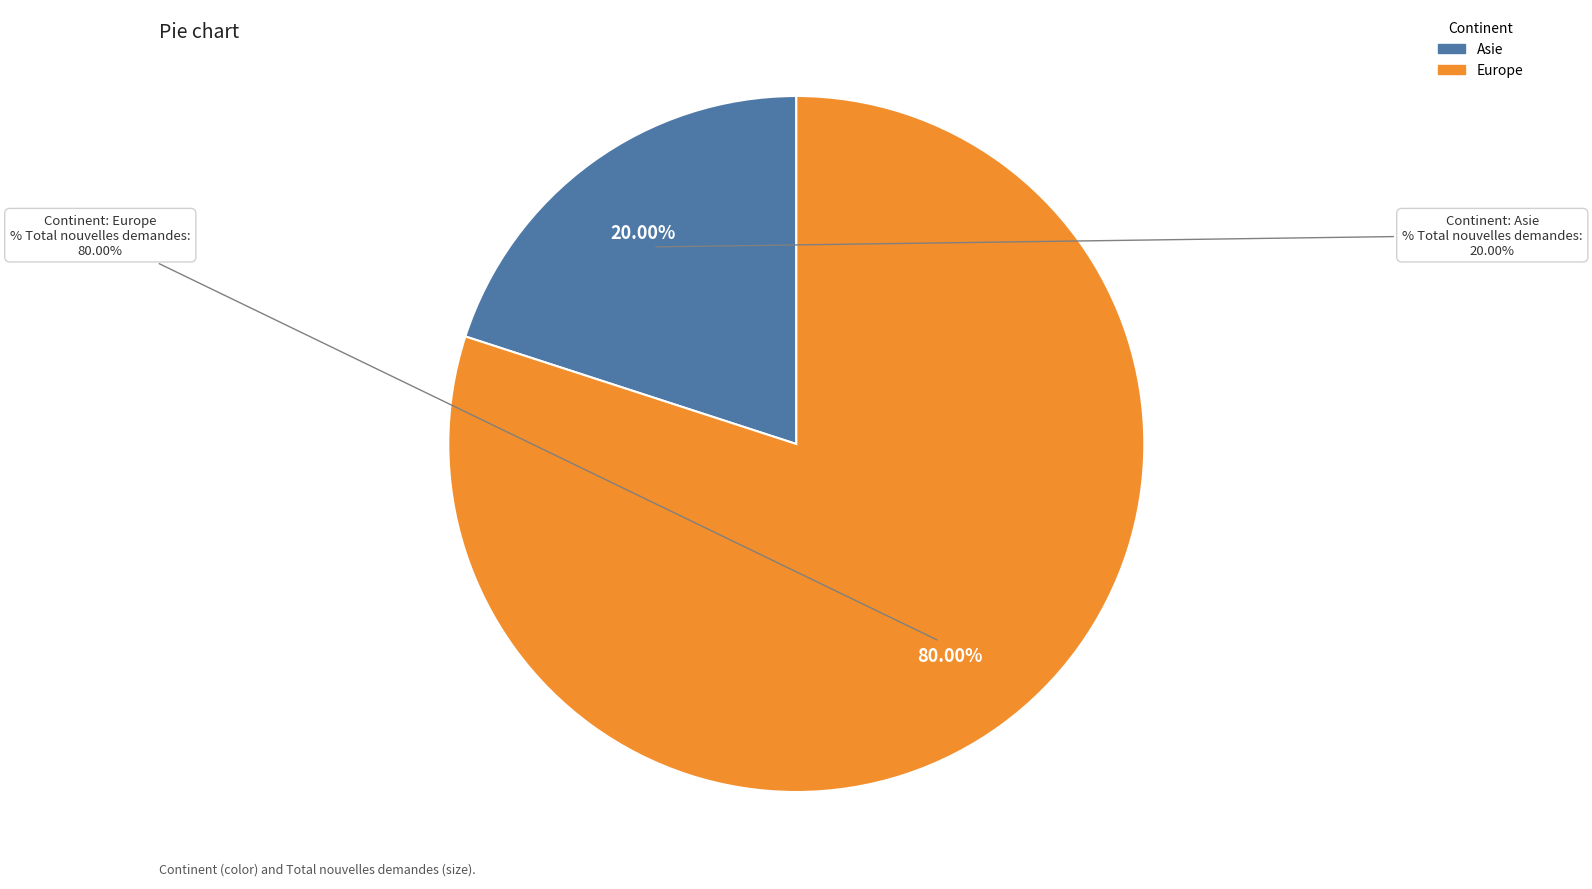

Which slice is the smallest?

Asie